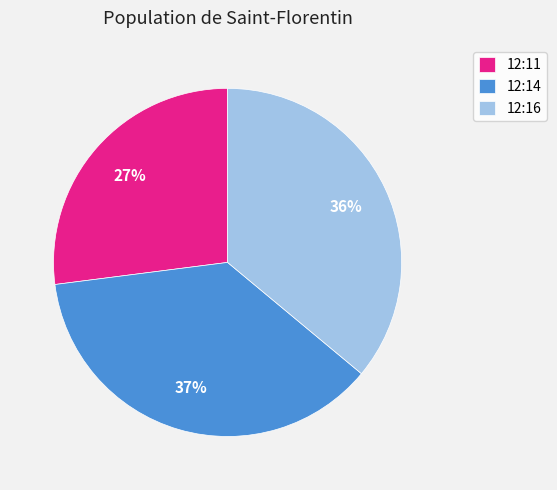

How many segments does this pie chart have?

3